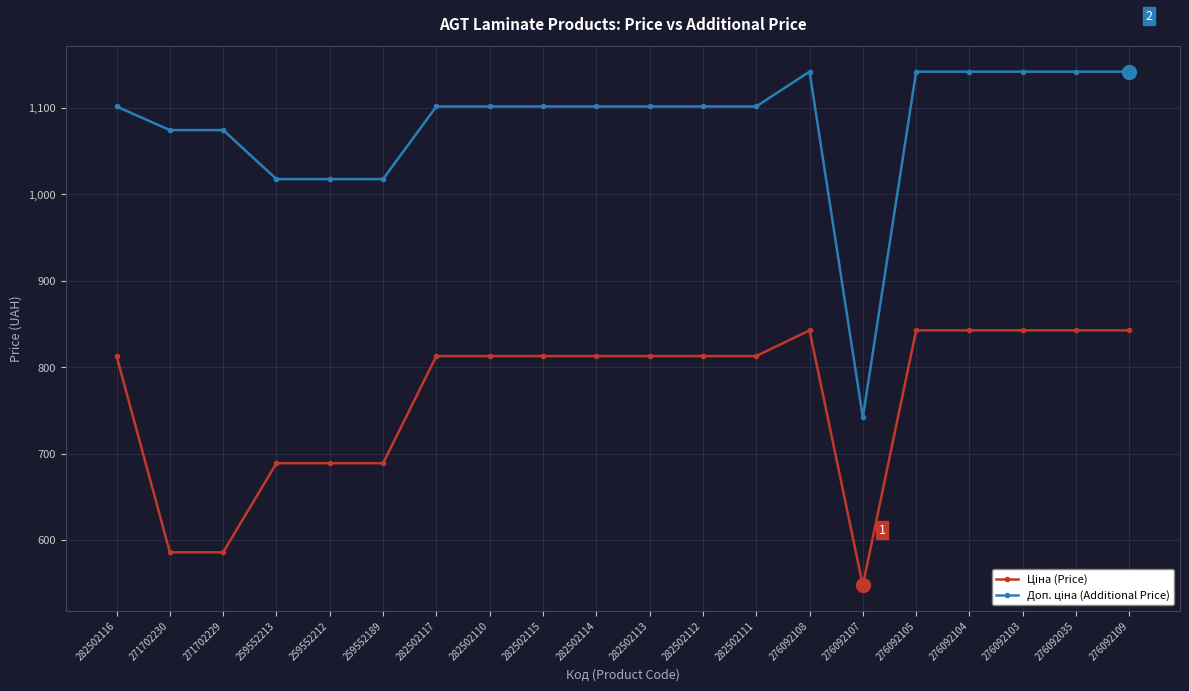

What is the difference between the highest and lowest values at 282502110?

288.7